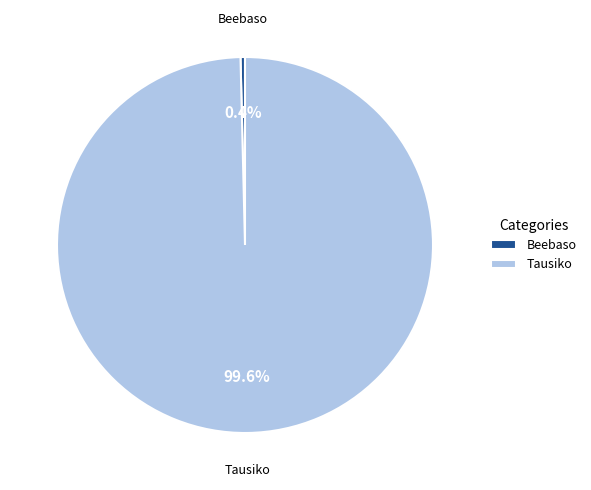

Is there a majority slice in this chart?

Yes